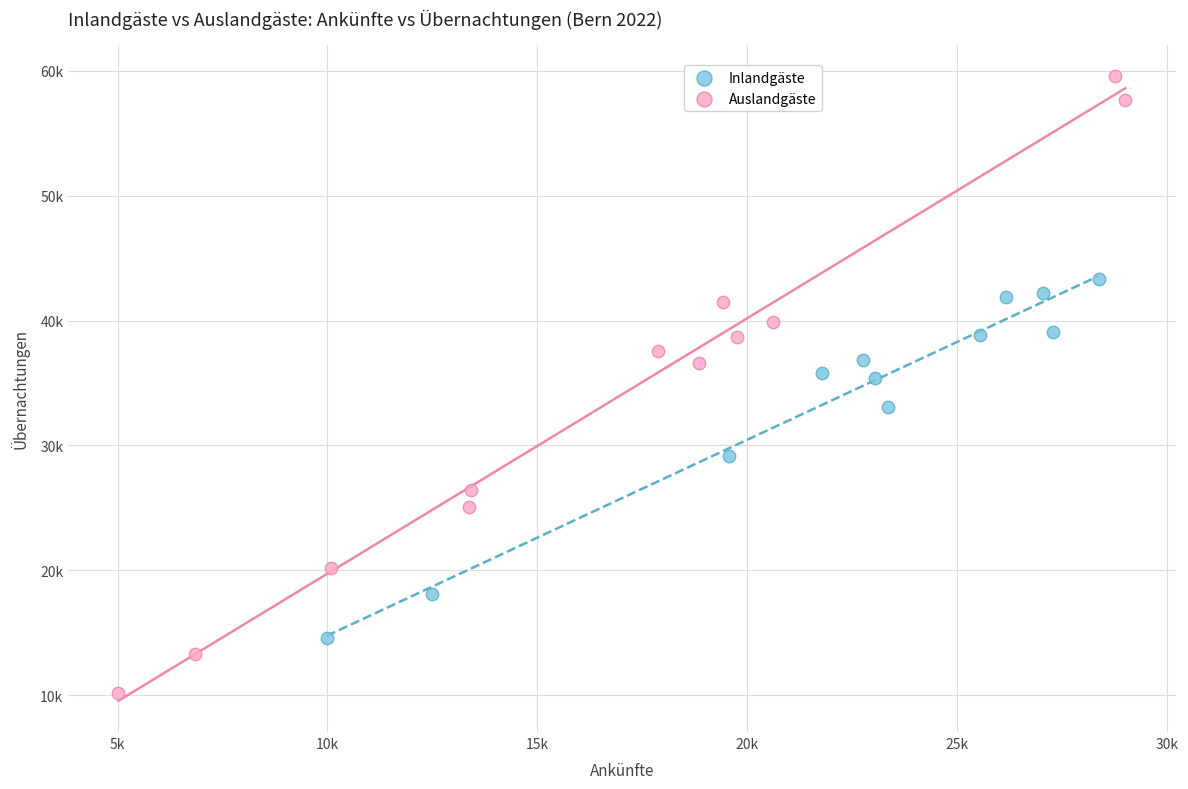

What are all the series names shown in the legend?

Inlandgäste, Auslandgäste